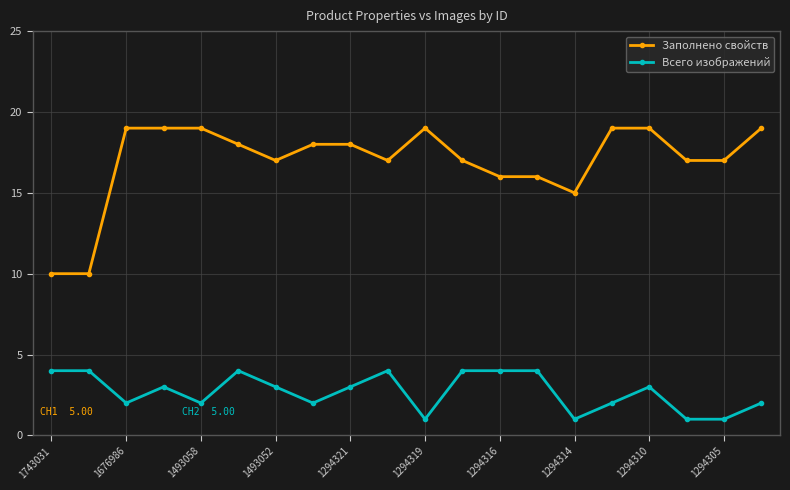

Rank the series by their maximum value, from lowest to highest.

Всего изображений, Заполнено свойств